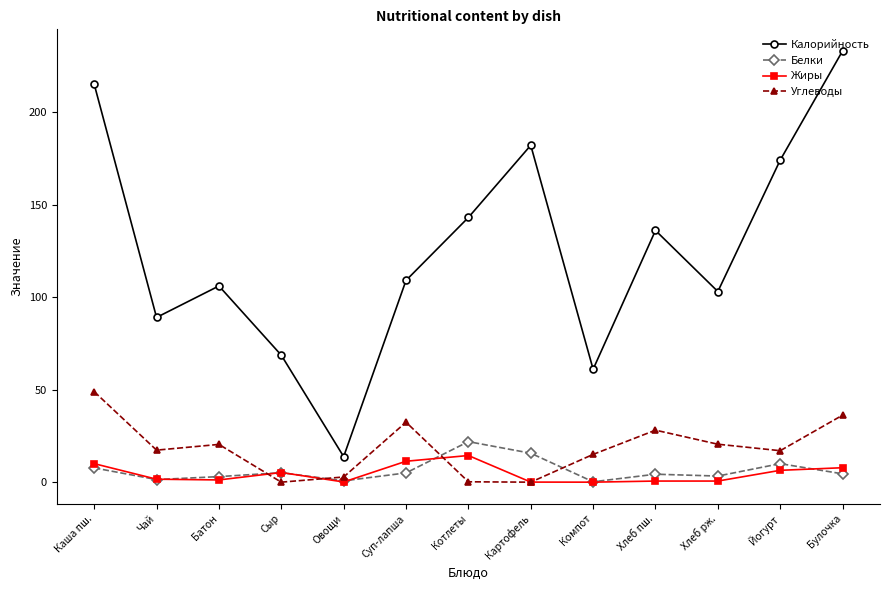

Which series changed the most between Каша пш. and Котлеты?

Калорийность